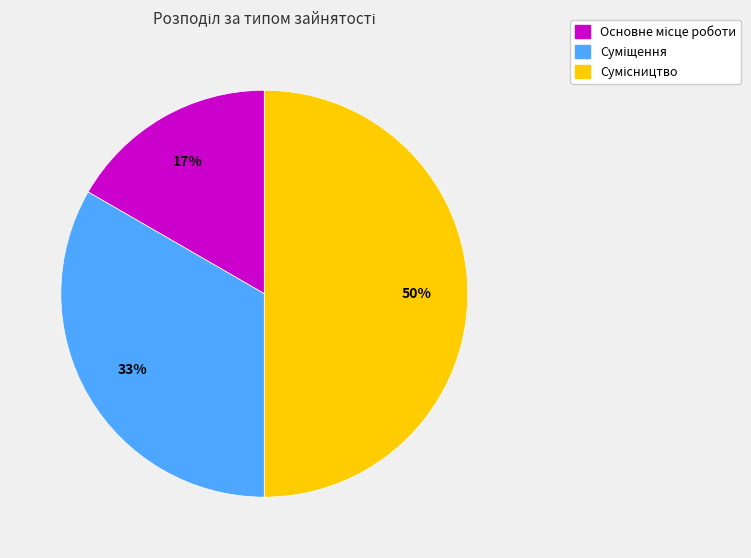

How many slices are in this pie chart?

3